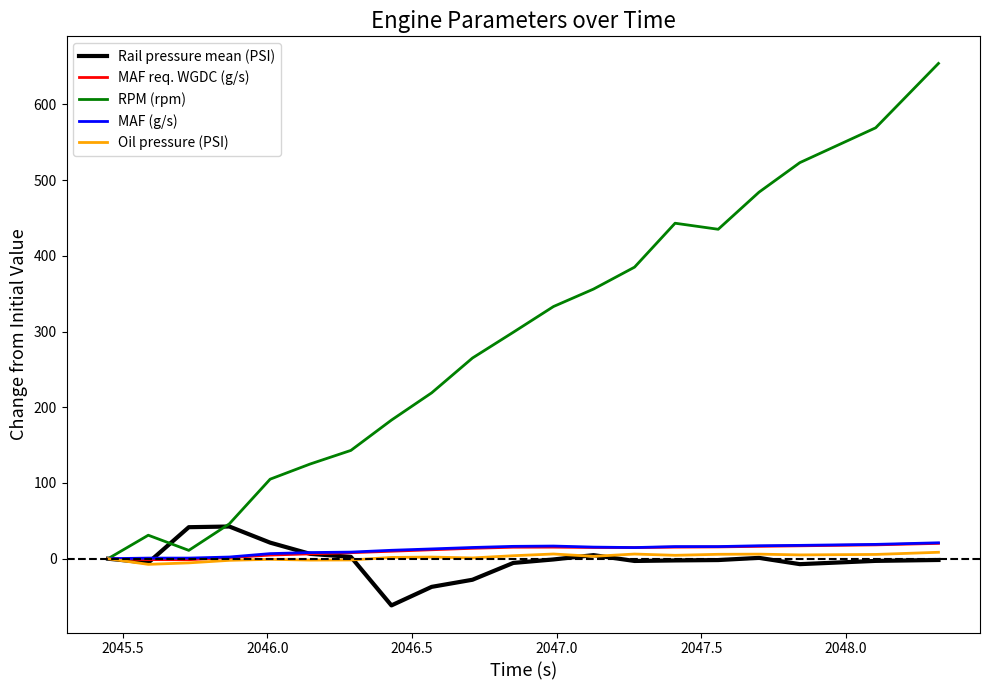

What is the smallest value displayed?

-61.7